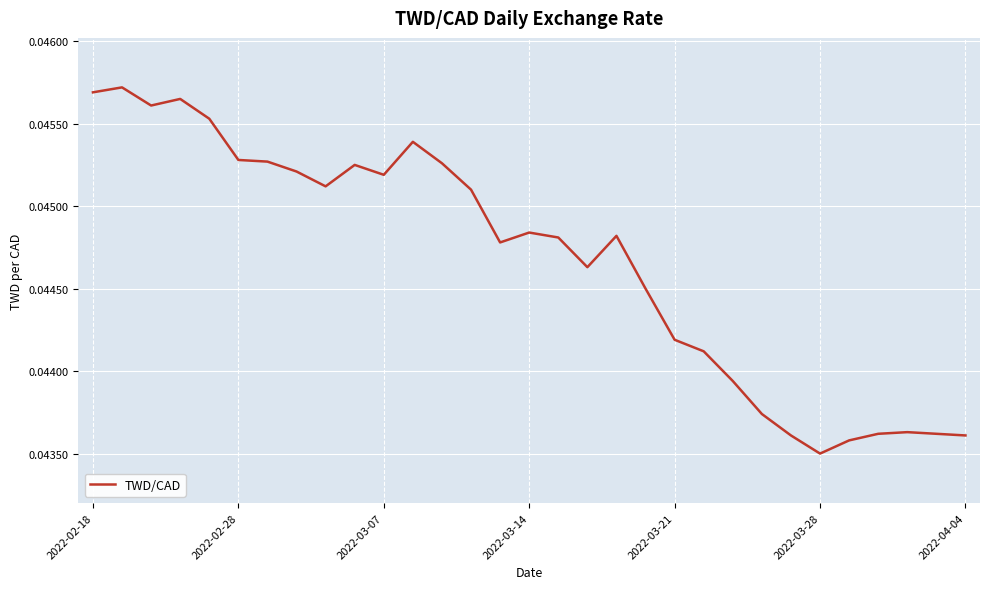

Where is the data nearest to the value 0?

2022-03-28